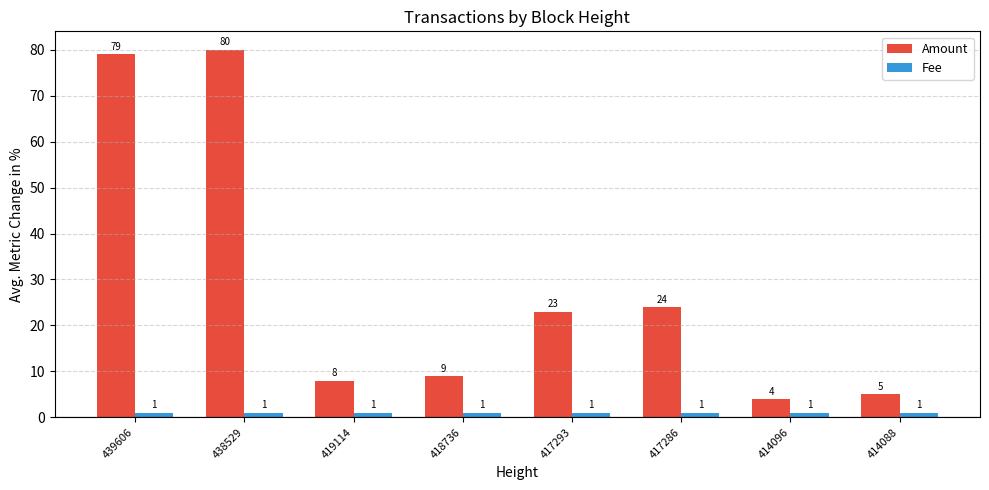

The value of Amount at 419114 is 13. True or false?

False